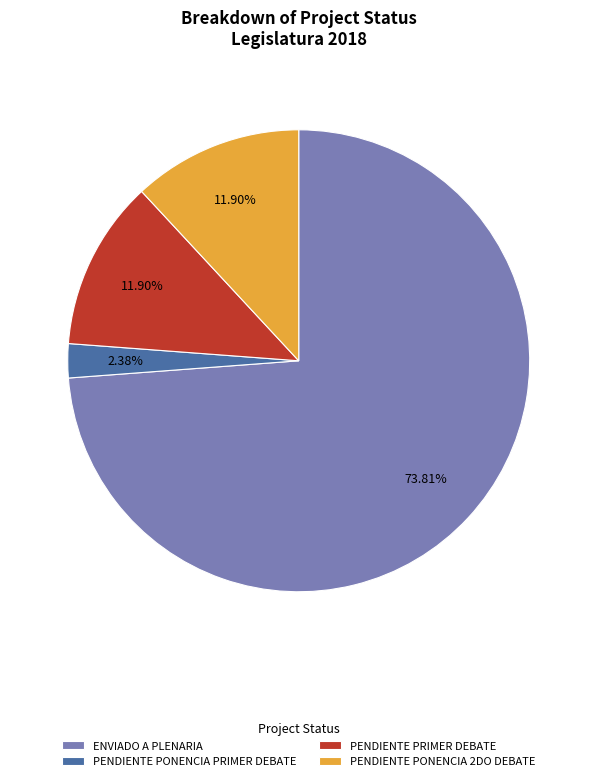

To the nearest percent, what is the average slice percentage?

25%